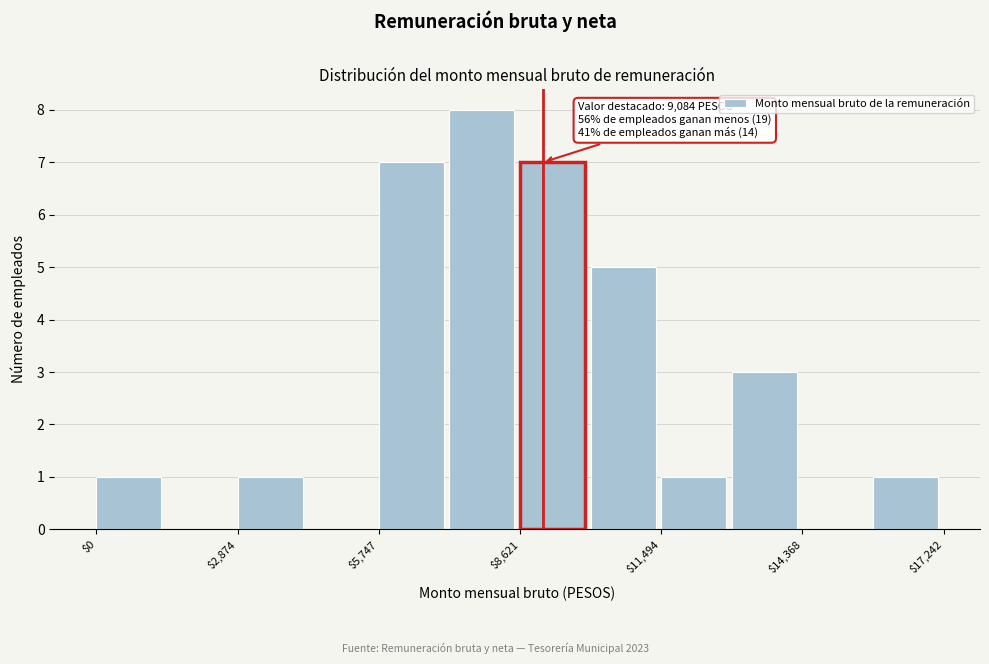

Read against the x-axis, roughly where is the centre of the tallest bar?

8000